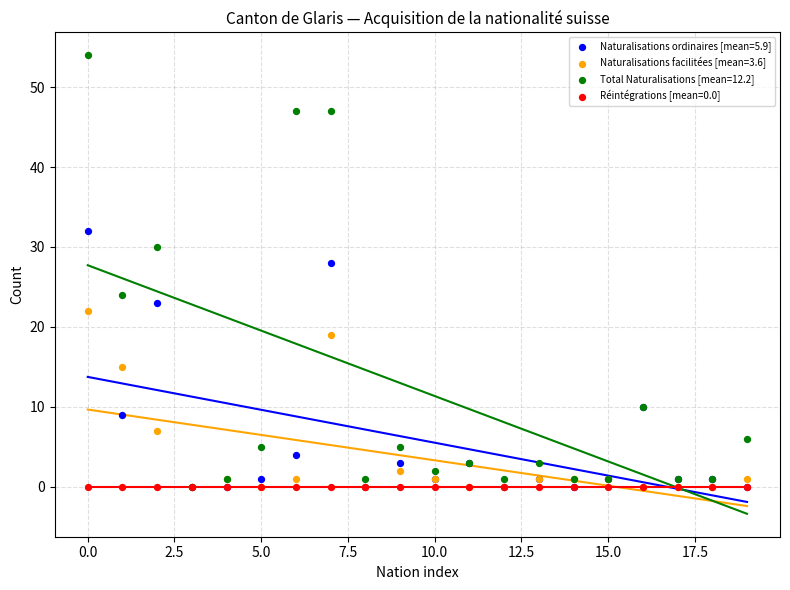

Across all series, what Y value is closest to 27?

28